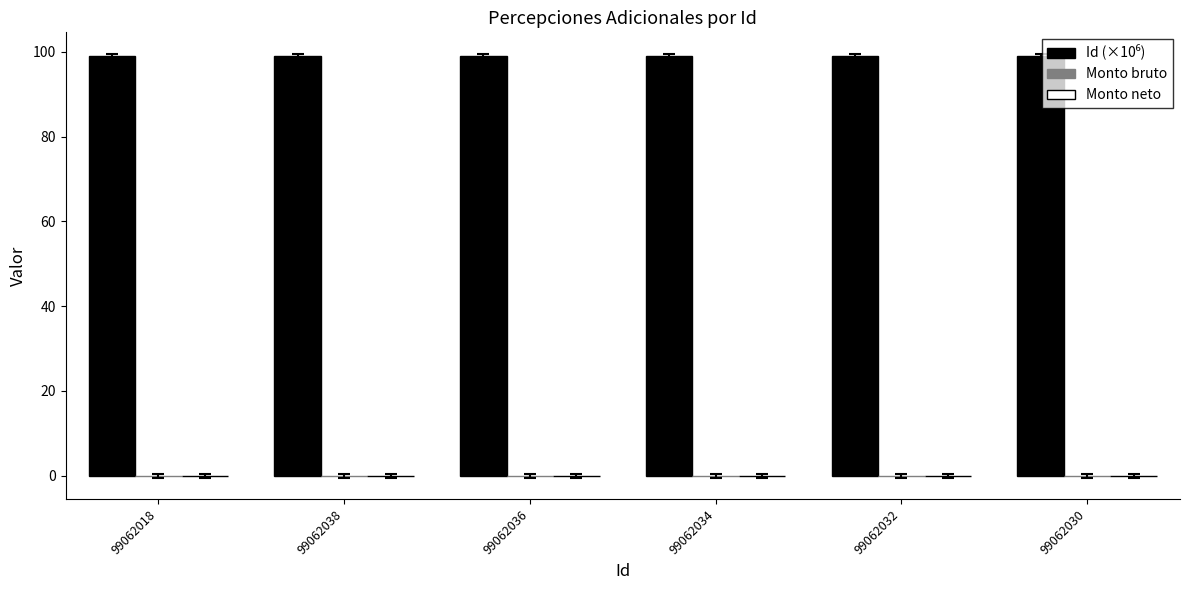

What is the label of the 1st bar from the right?

99062030